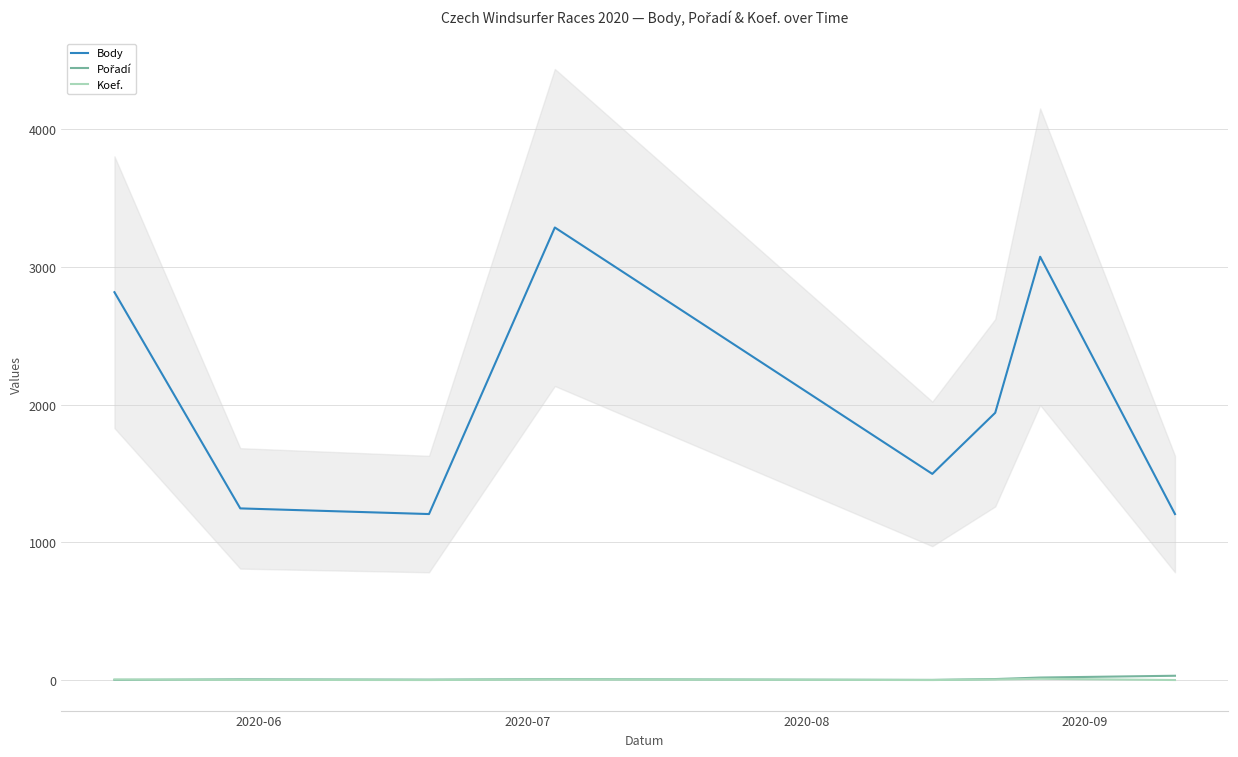

True or false: Body and Koef. intersect in this chart.

False